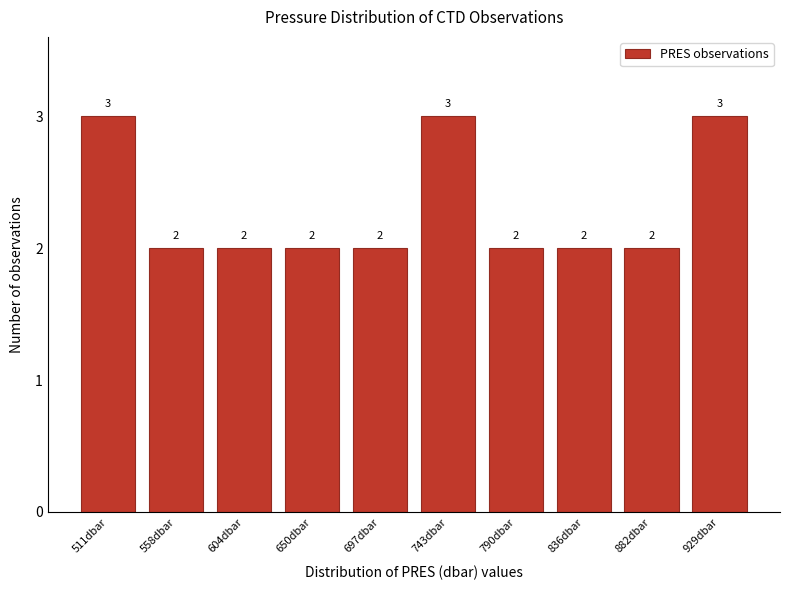

Reading left to right, list all the values displayed in this chart.

3	2	2	2	2	3	2	2	2	3